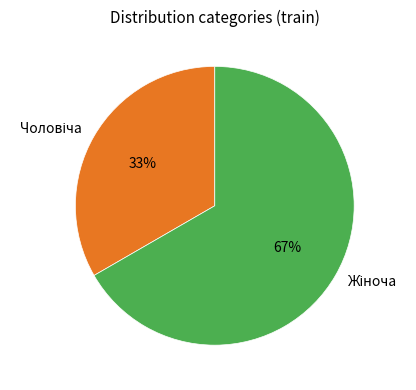

Is there any slice that represents more than half of the pie?

Yes